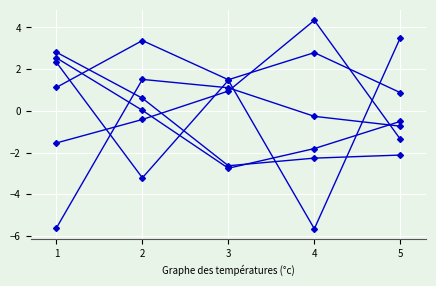

How many distinct data groups are displayed?

6